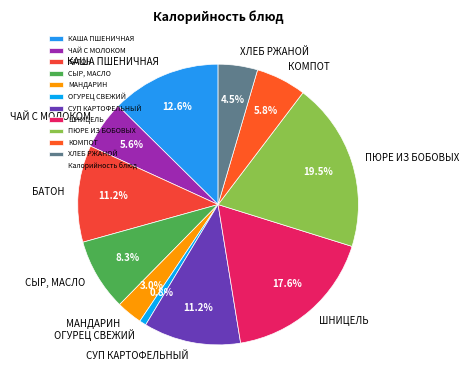

How many slices are in this pie chart?

11